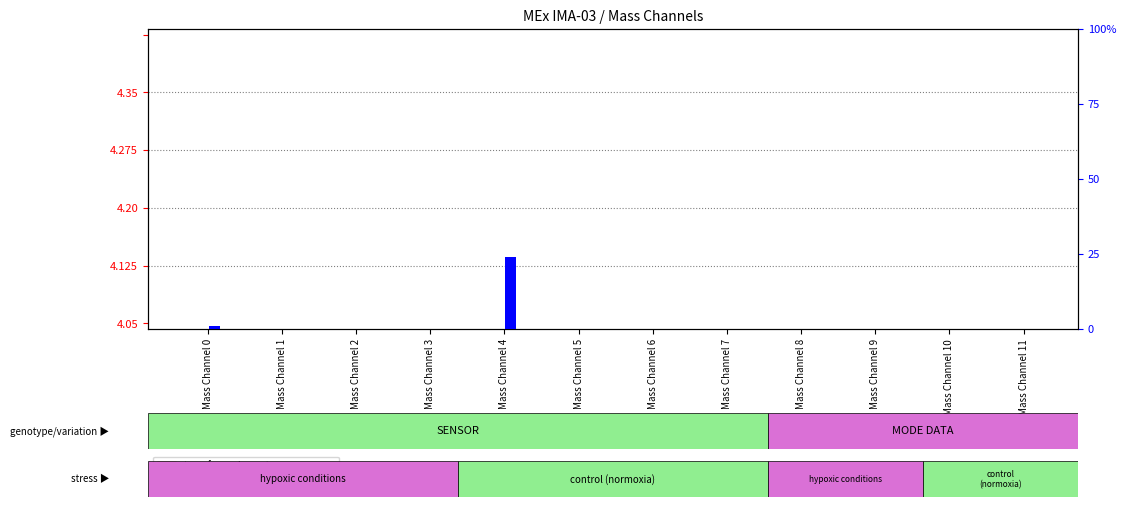

How many categories are shown in the chart?

12